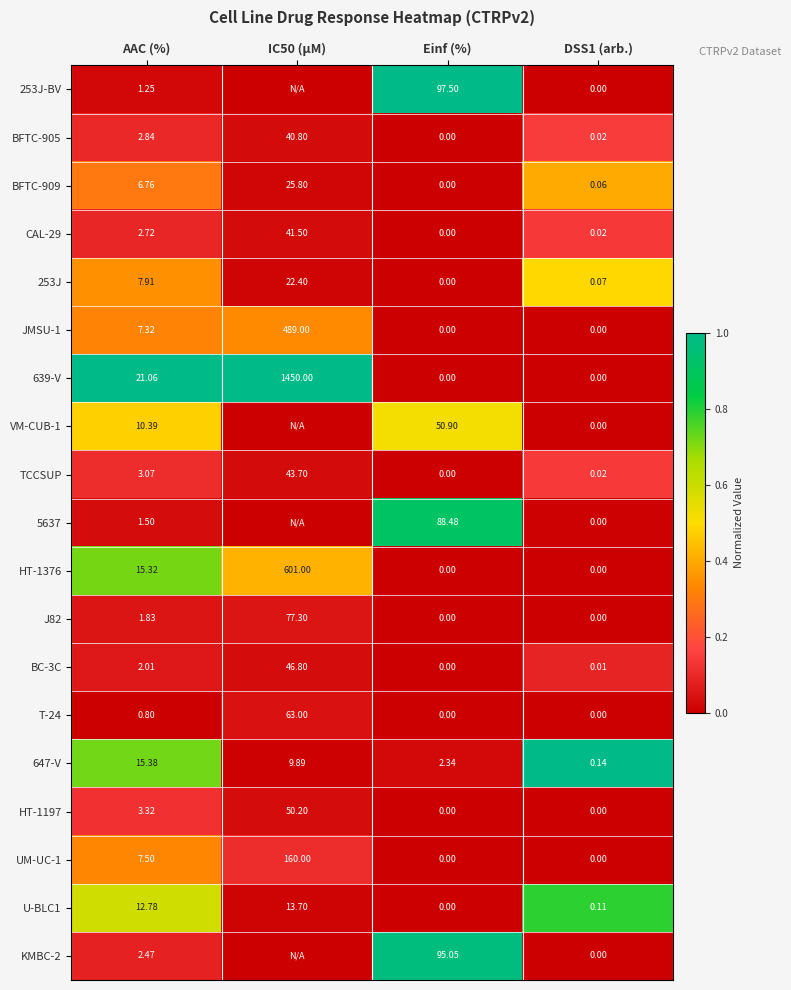

Is the value of JMSU-1 at DSS1 (arb.) greater than the value of J82 at AAC (%)?

No